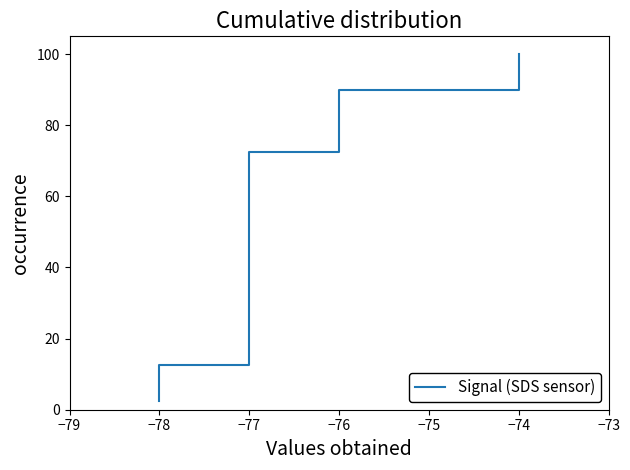

What is the greatest value displayed?

100.0